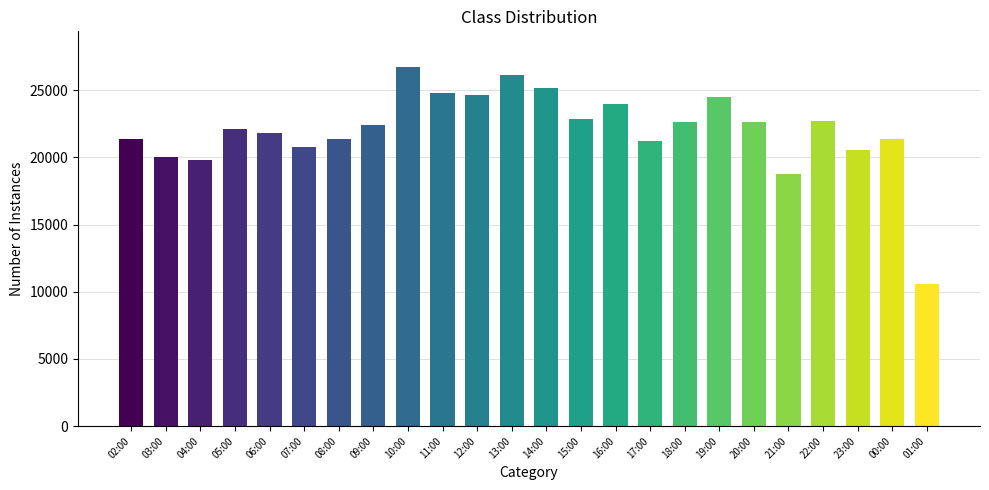

What is the maximum value shown in the chart?

26701